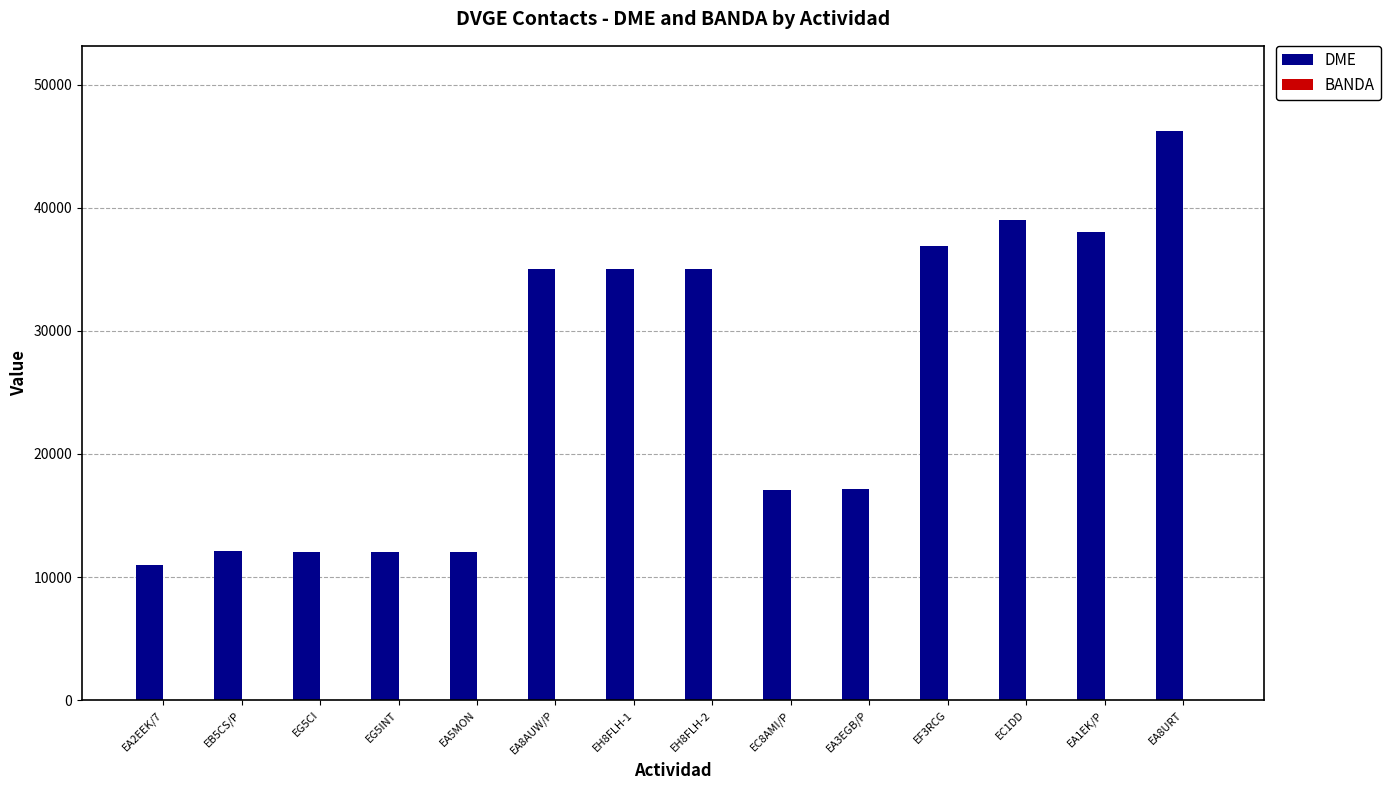

At which label does DME reach its peak?

EA8URT